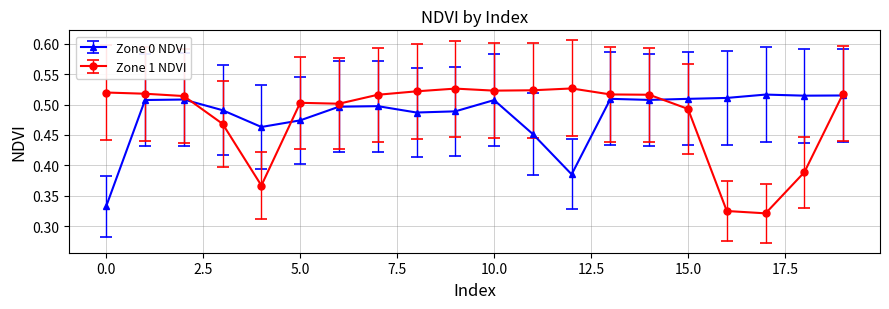

Count the Zone 0 NDVI values in the range 0 to 1.

20